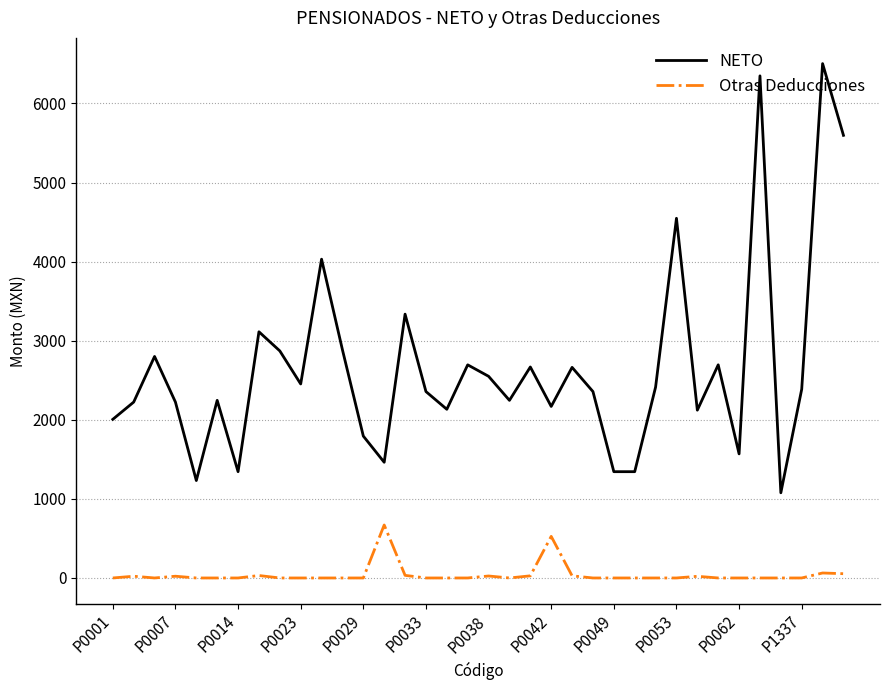

How many values in the NETO series are below 2387?

18